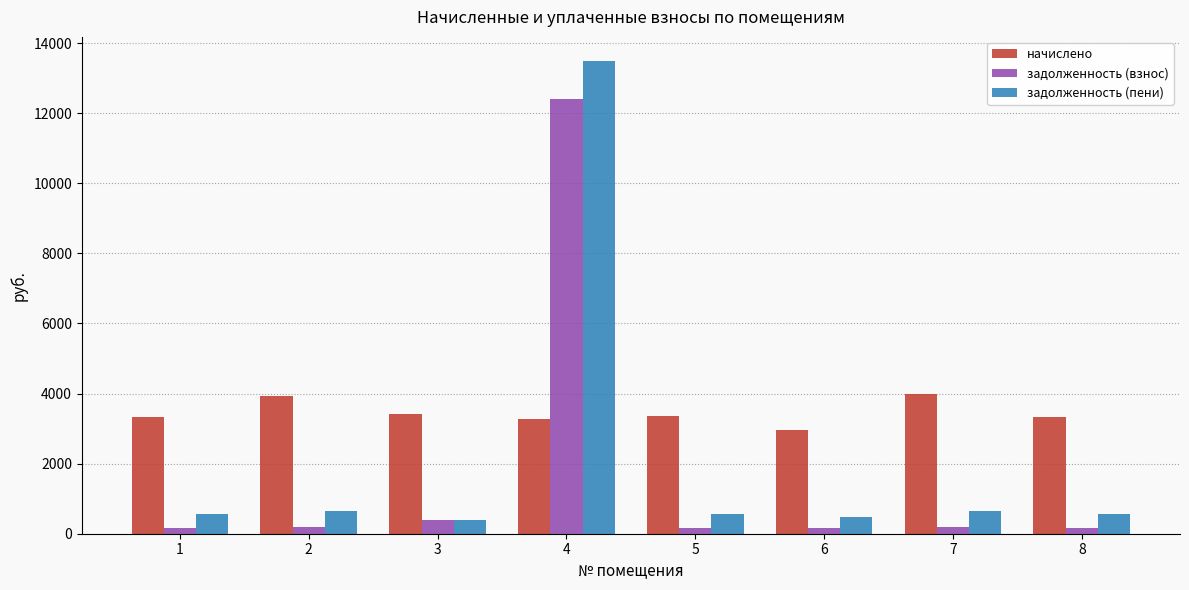

How many values in the начислено series exceed 3351?

4